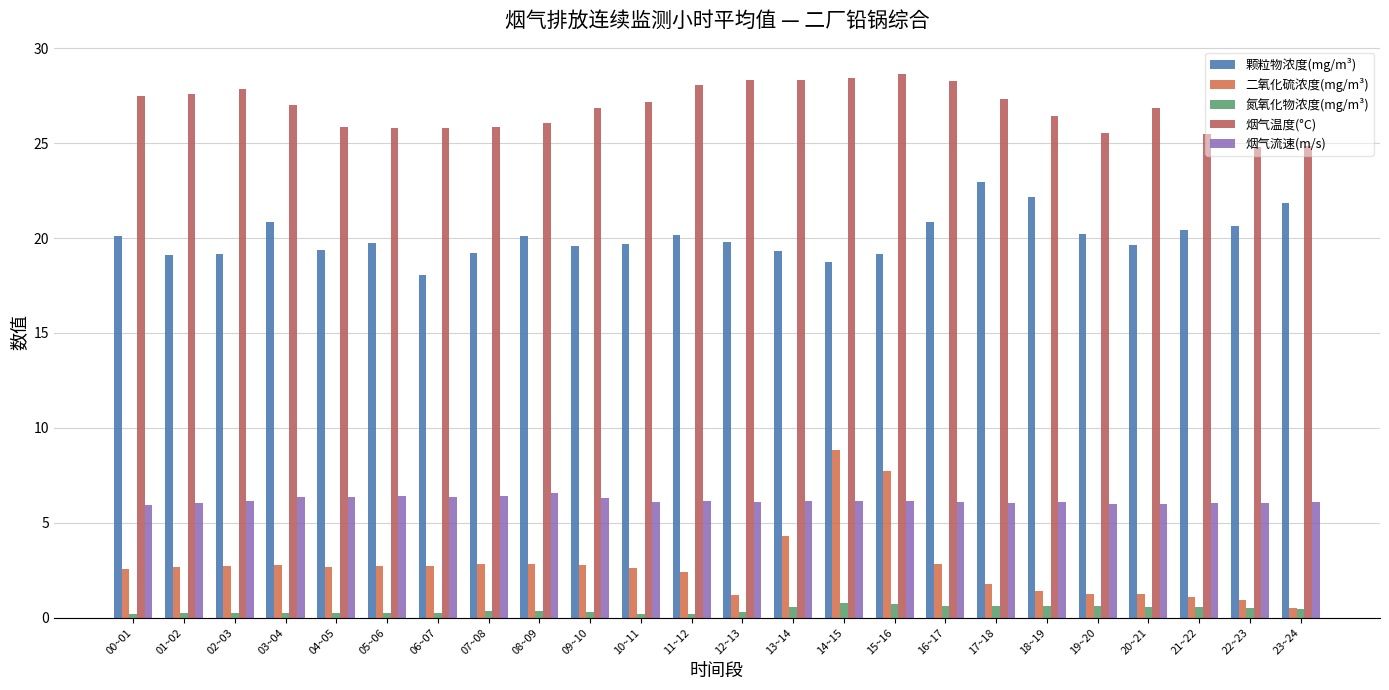

How many bars are there in total?

120